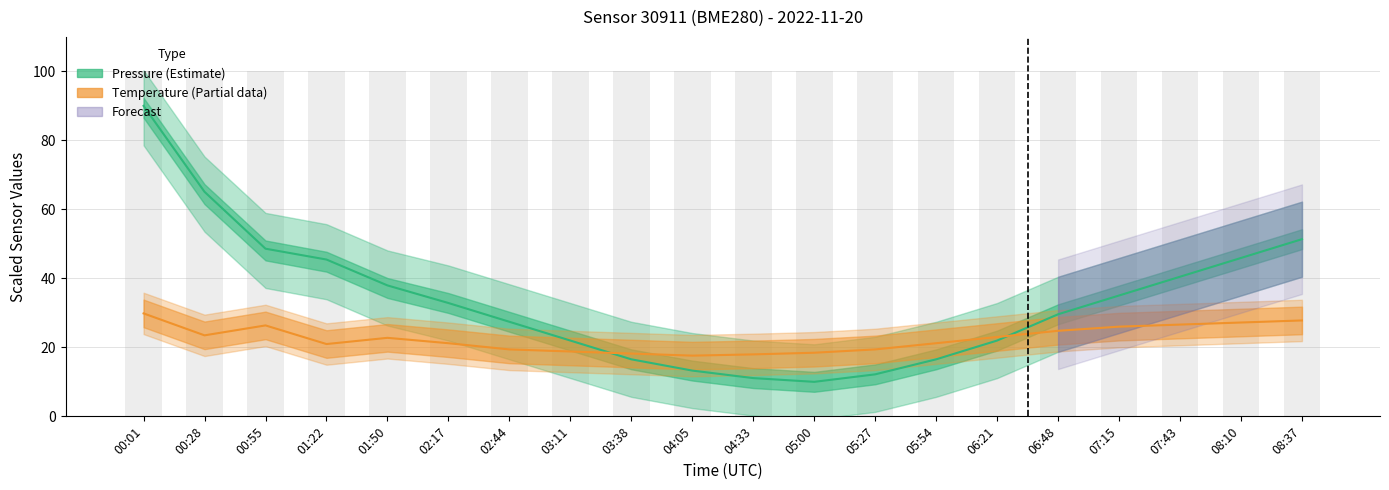

What is the difference between the maximum and minimum values in the Temperature (Partial) series?

12.2